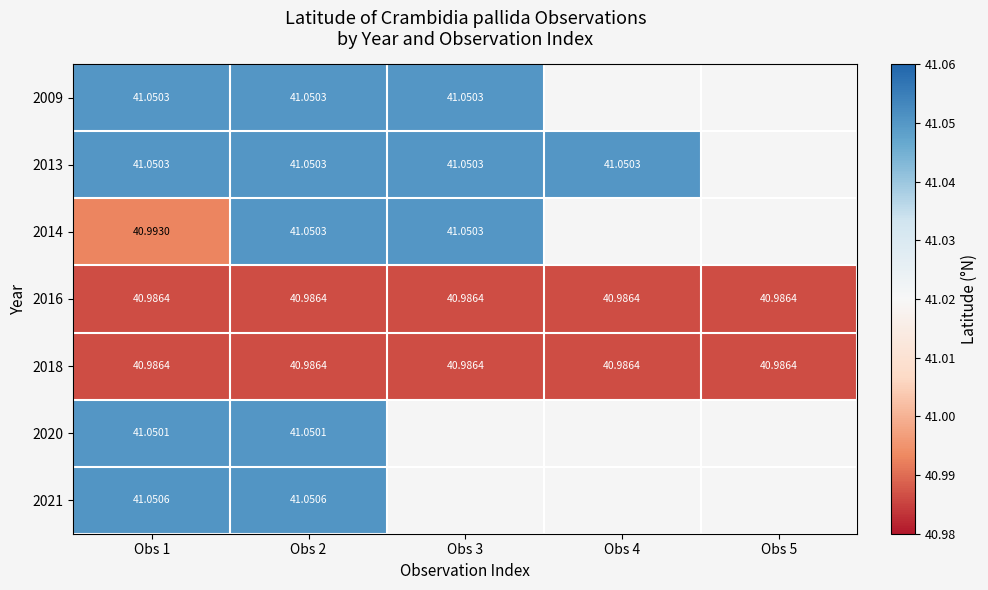

At how many categories does at least one series exceed 41?

4